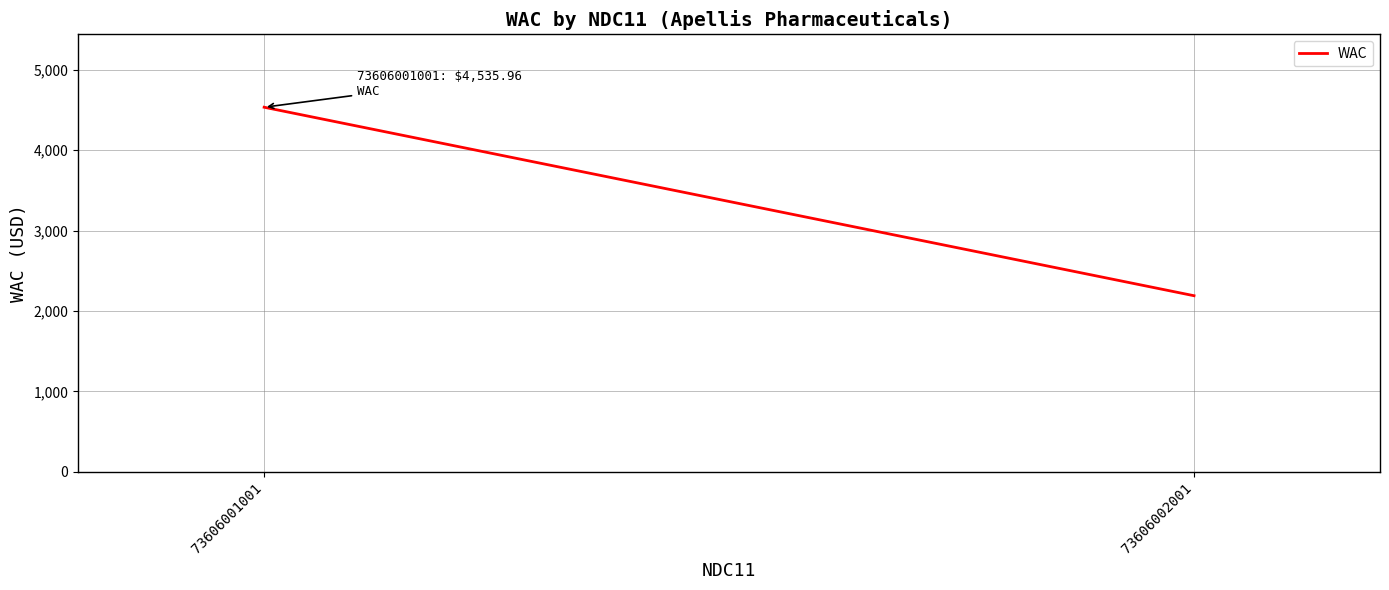

Reading left to right, transcribe all the data shown in this chart.

4536.0	2190.0